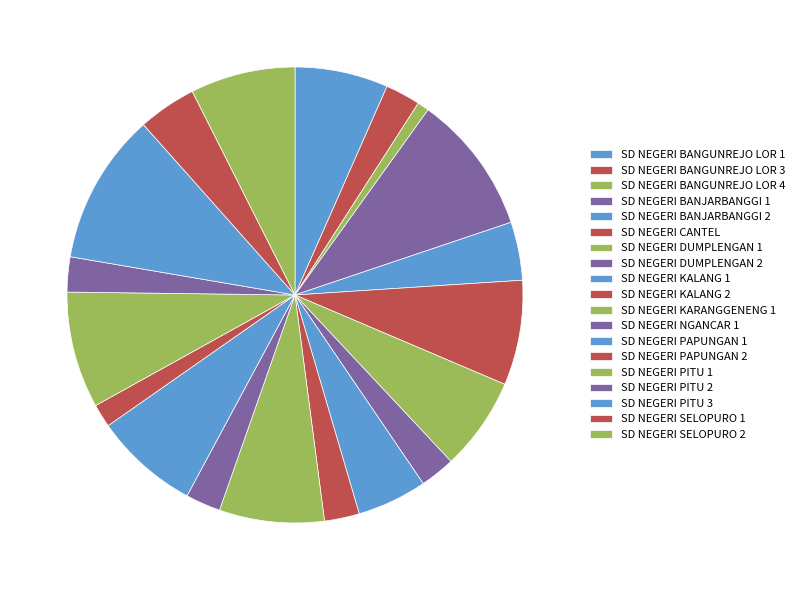

What is the largest slice in the pie chart?

SD NEGERI PITU 3